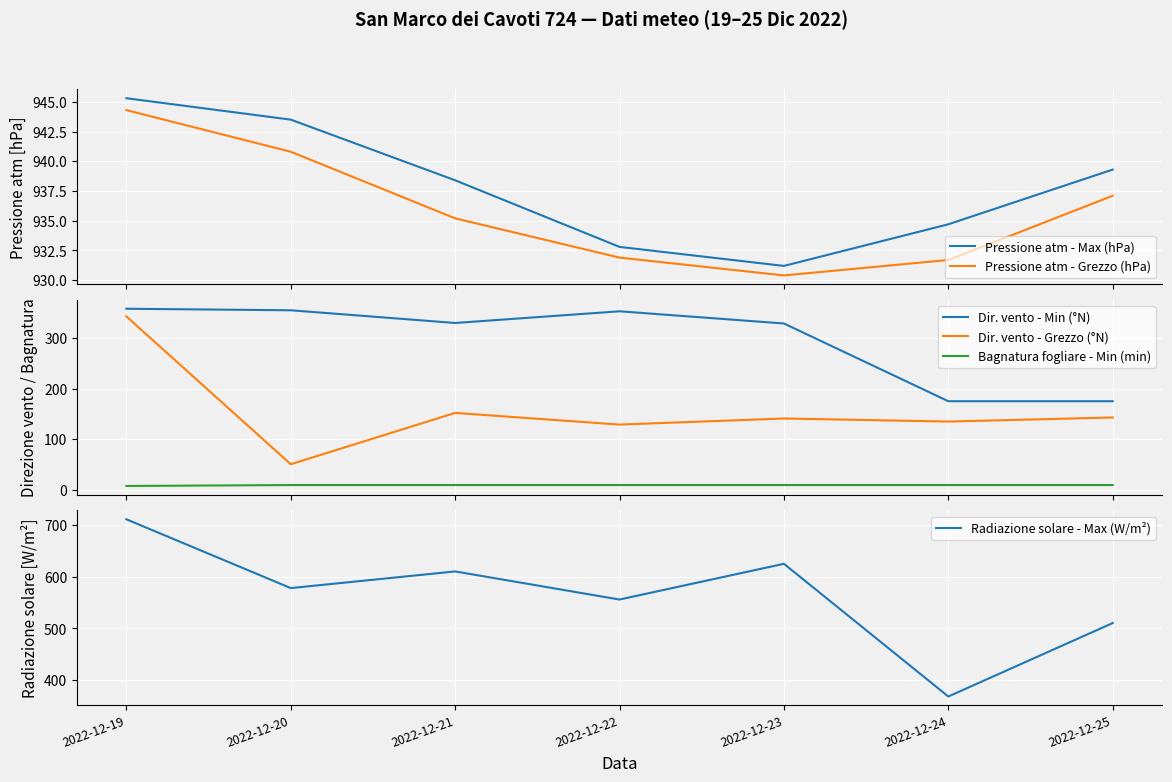

What are all the series names shown in the legend?

Pressione atm - Max (hPa), Pressione atm - Grezzo (hPa), Dir. vento - Min (°N), Dir. vento - Grezzo (°N), Bagnatura fogliare - Min (min), Radiazione solare - Max (W/m²)